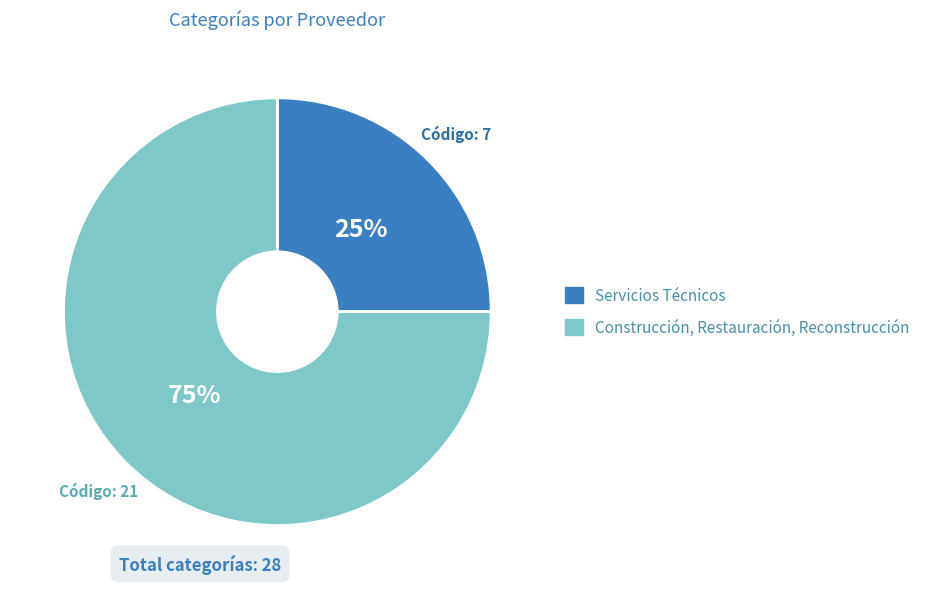

True or false: Servicios Técnicos accounts for 37% of the total.

False